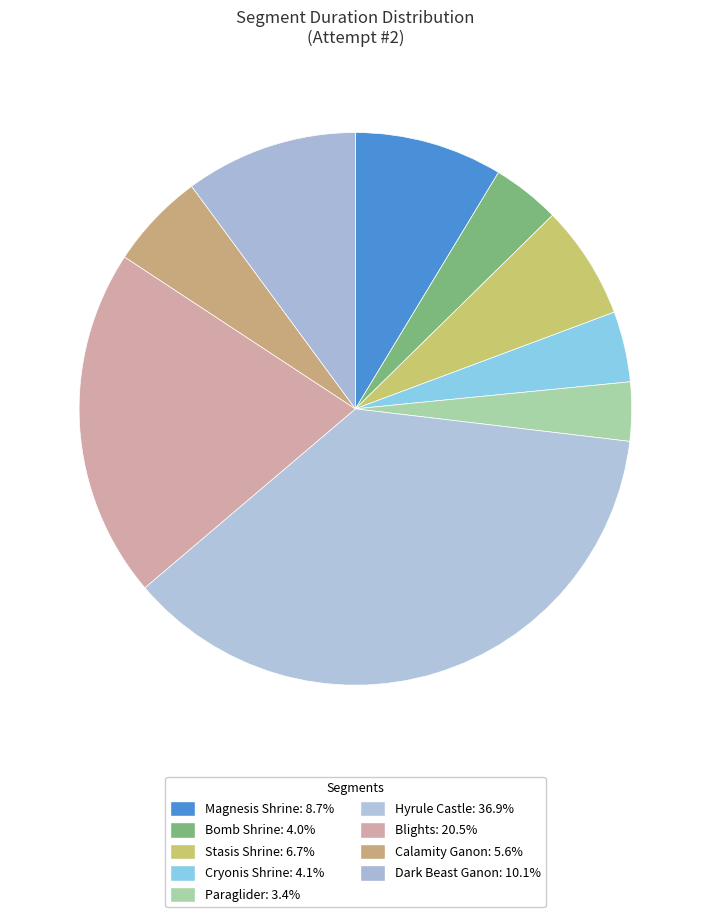

Does Blights account for over 50% of the chart?

No